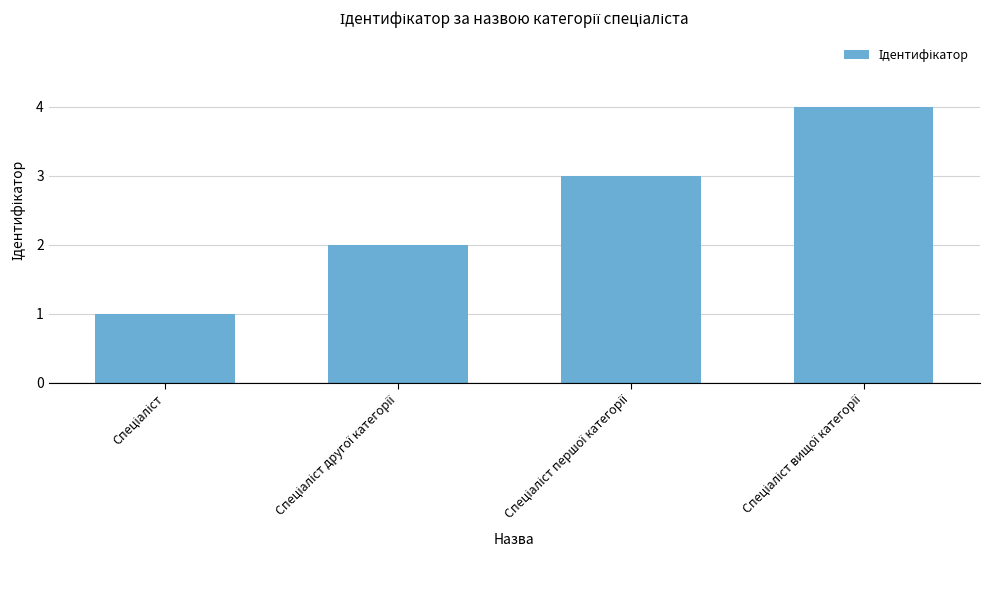

What is the greatest value displayed?

4